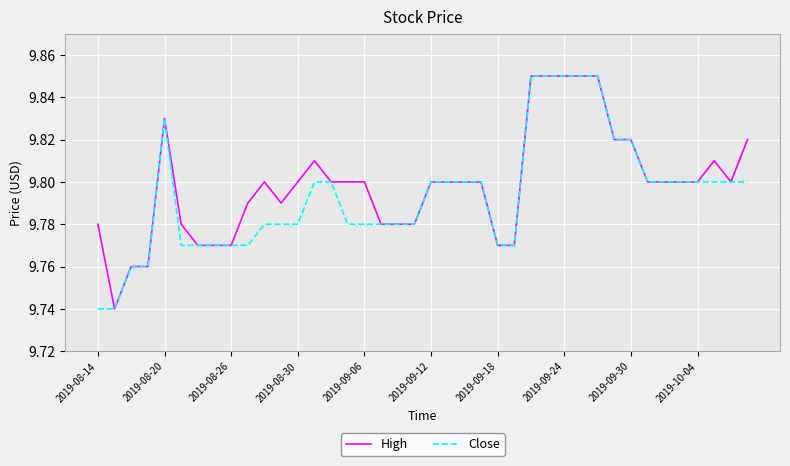

What are all the series names shown in the legend?

High, Close